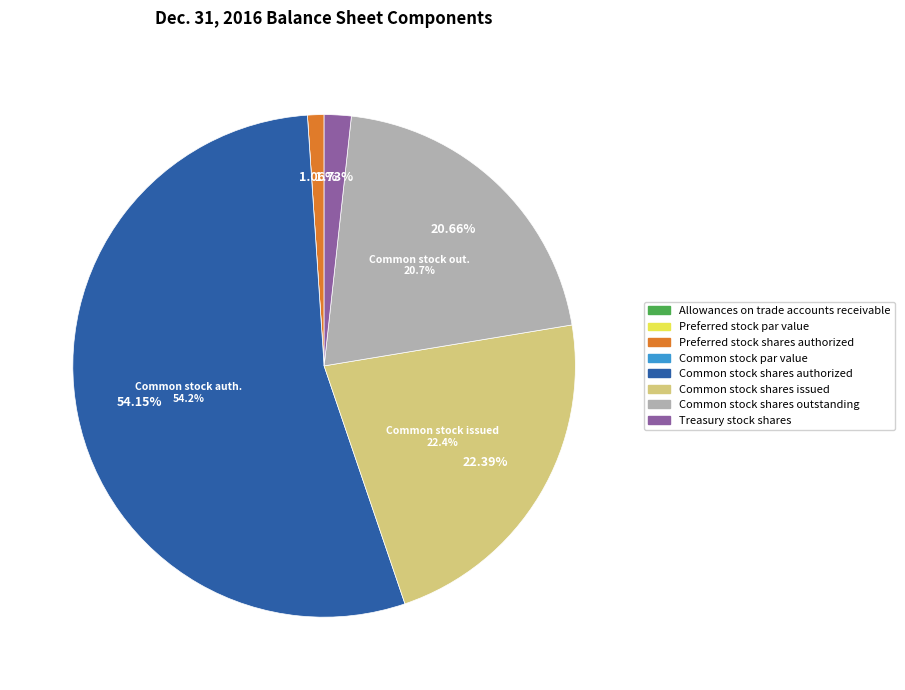

Do Treasury stock shares and Common stock shares outstanding together represent more than half of the pie?

No